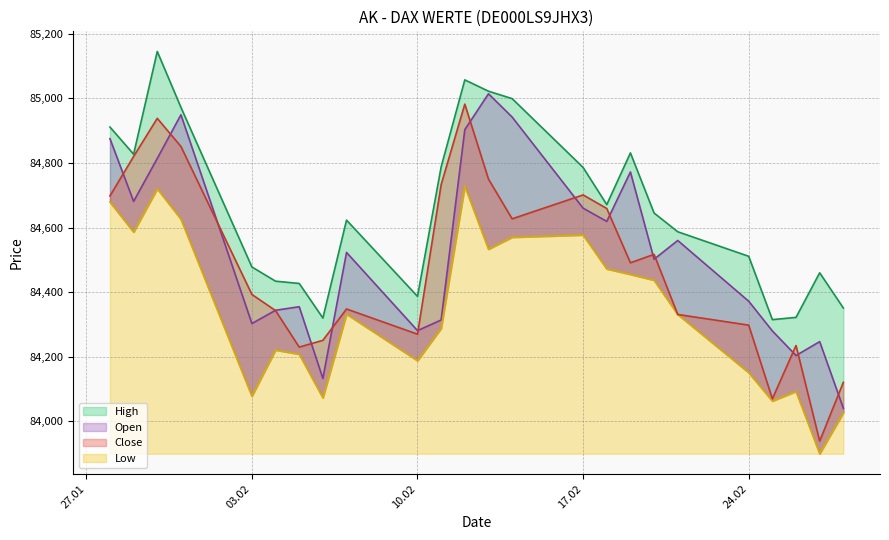

How many interior local peaks does the Open series have?

7